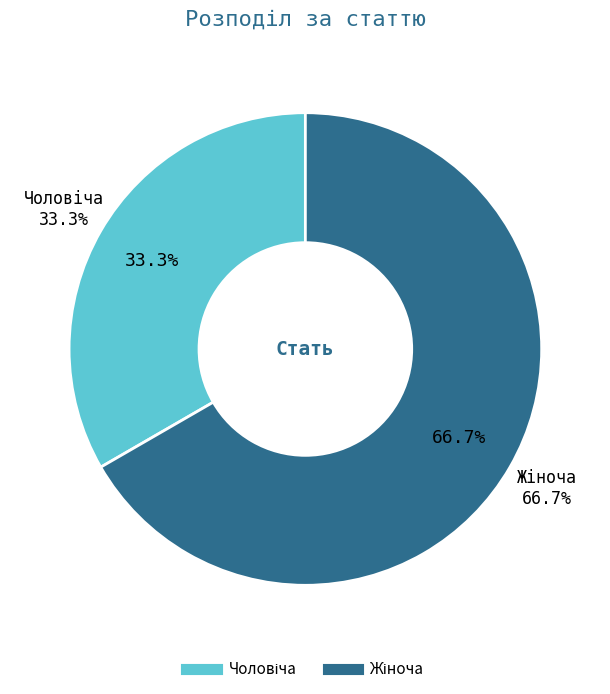

To the nearest percent, what is the average slice percentage?

50%